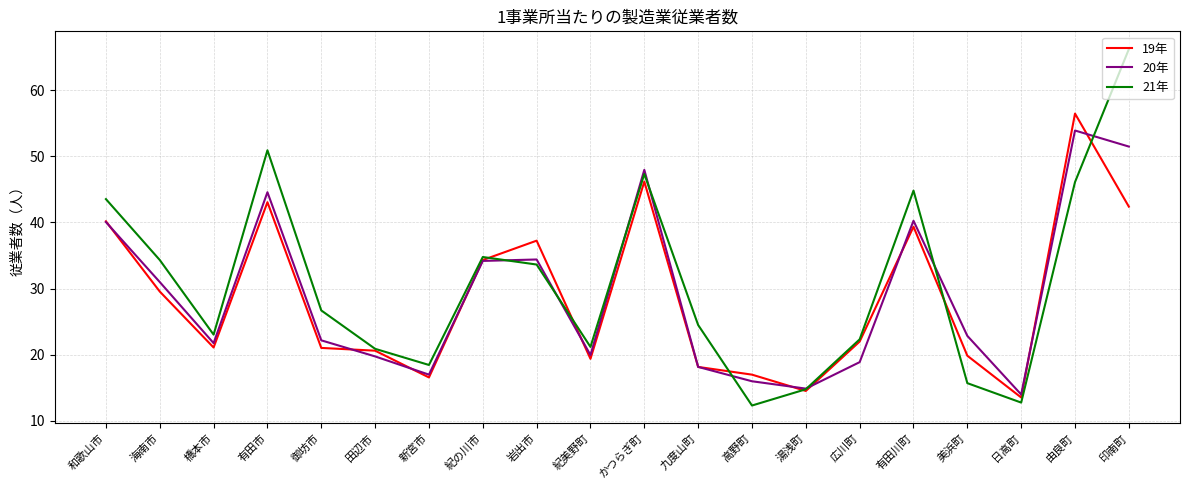

At which category does 21年 reach its first local valley?

橋本市